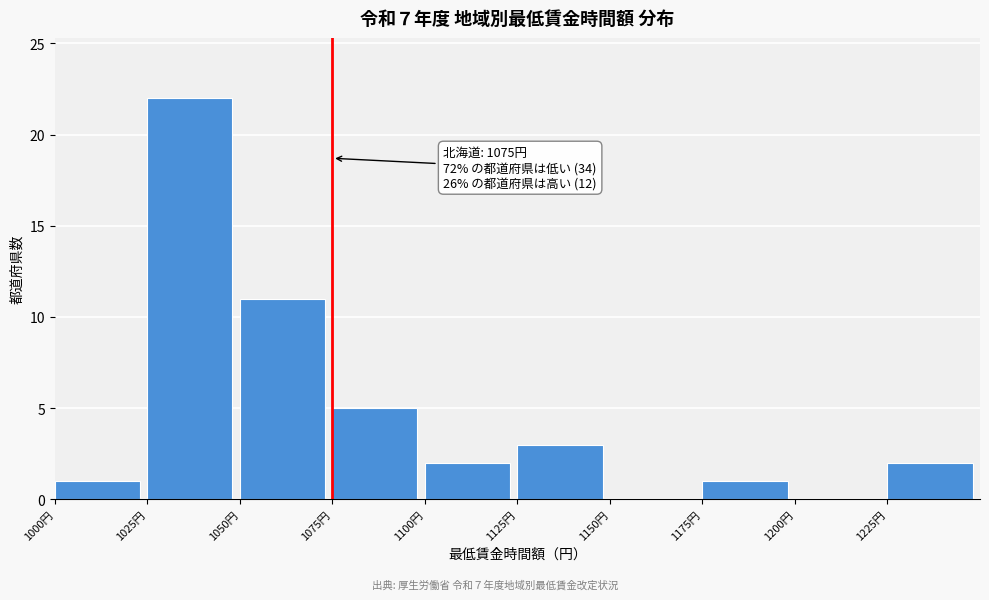

Over which range of the x-axis is the bar tallest?

1025 to 1050